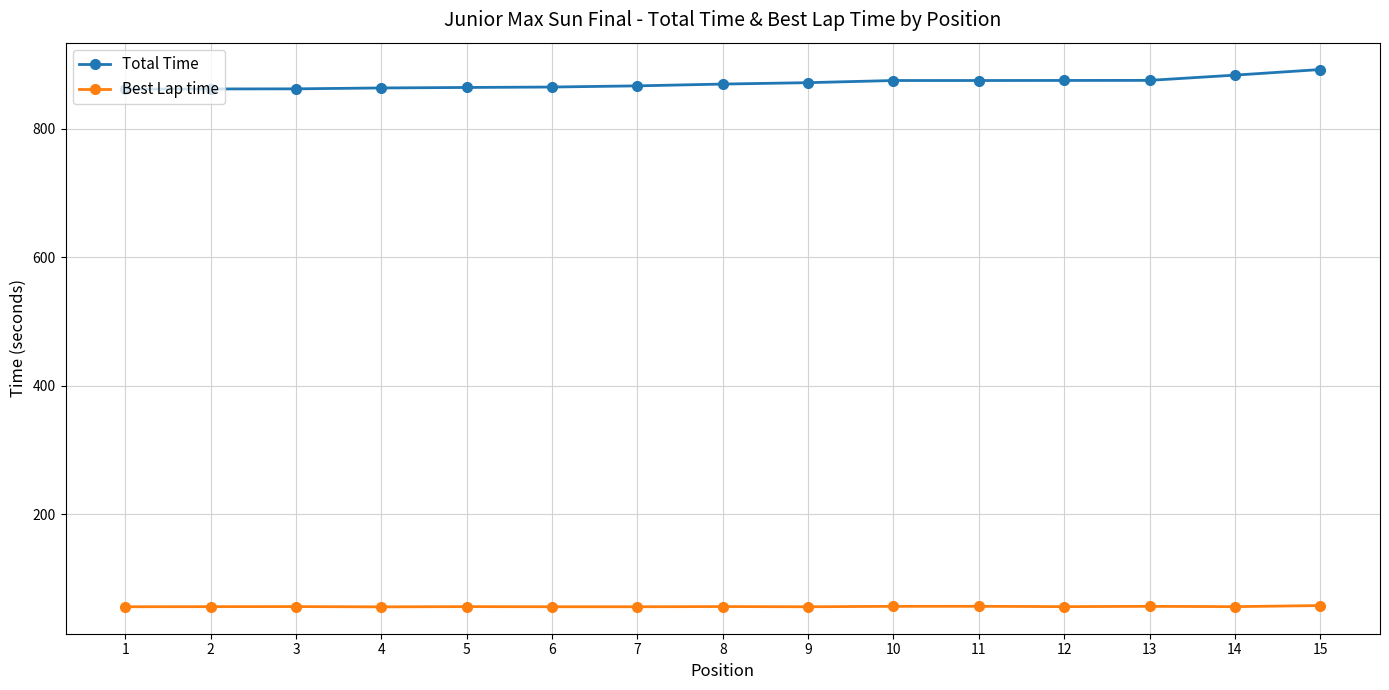

What is the difference between the highest and lowest values at 15?

833.9